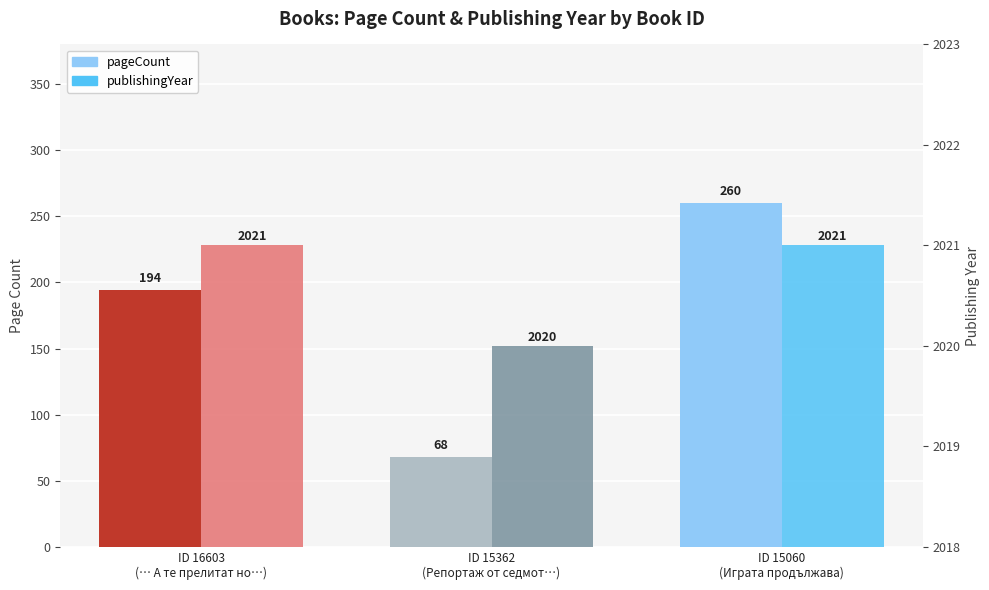

Rank the series by their average value, from highest to lowest.

publishingYear, pageCount